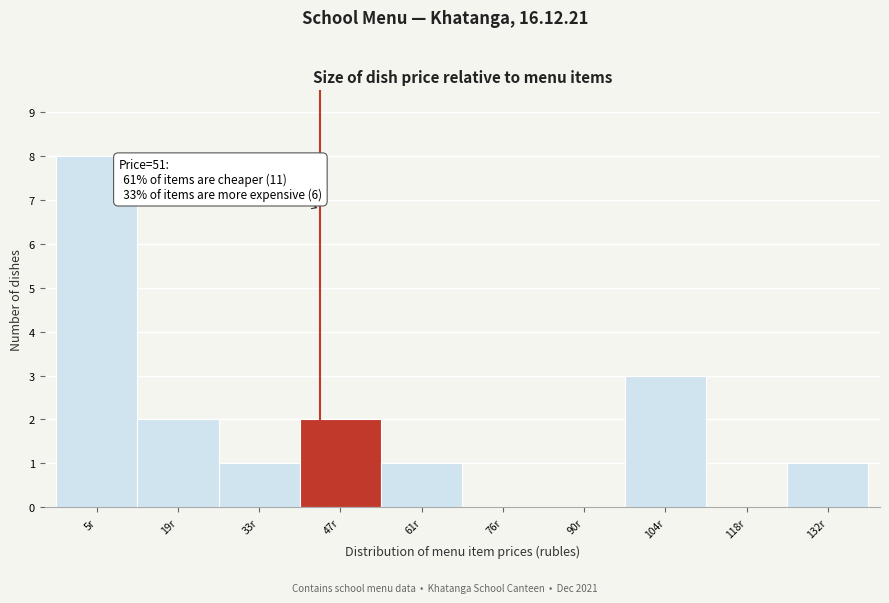

Reading right to left, extract all data points from this chart.

132r=1	118r=0	104r=3	90r=0	76r=0	61r=1	47r=2	33r=1	19r=2	5r=8